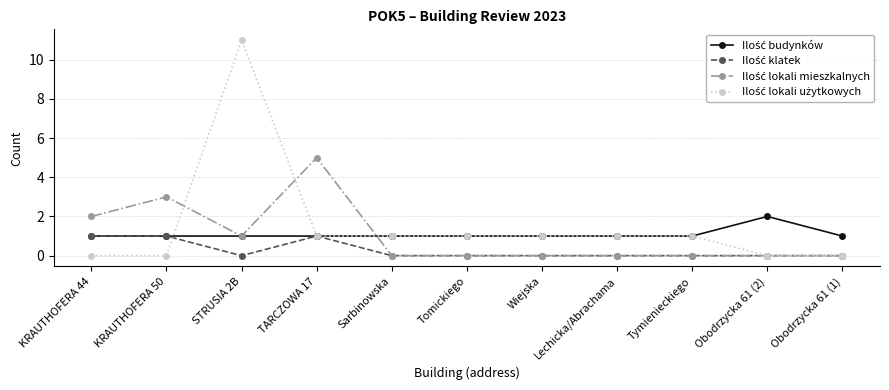

What is the label of the 8th point from the left?

Lechicka/Abrachama